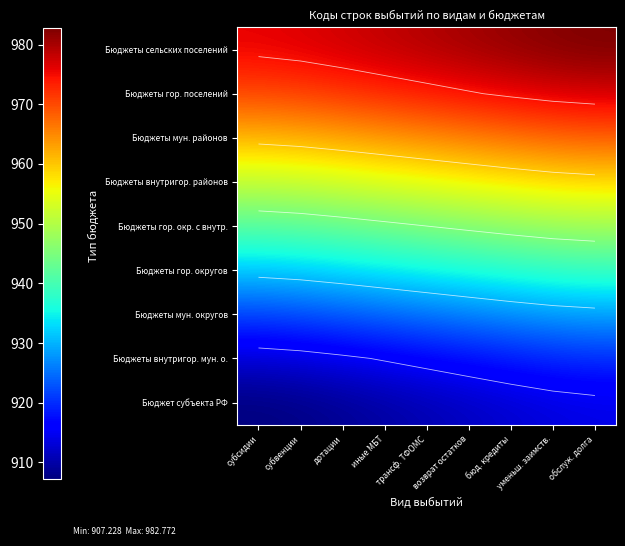

At which category is the sum across all series the highest?

обслуж. долга